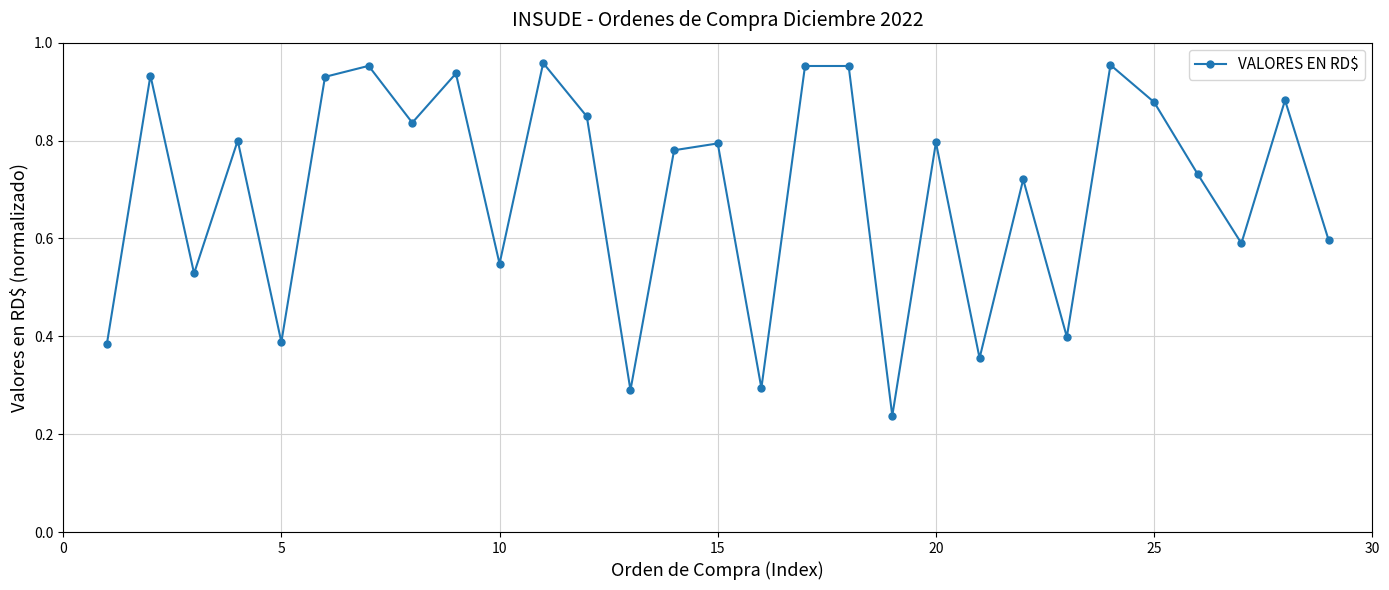

What is the sum of all values?

20.2